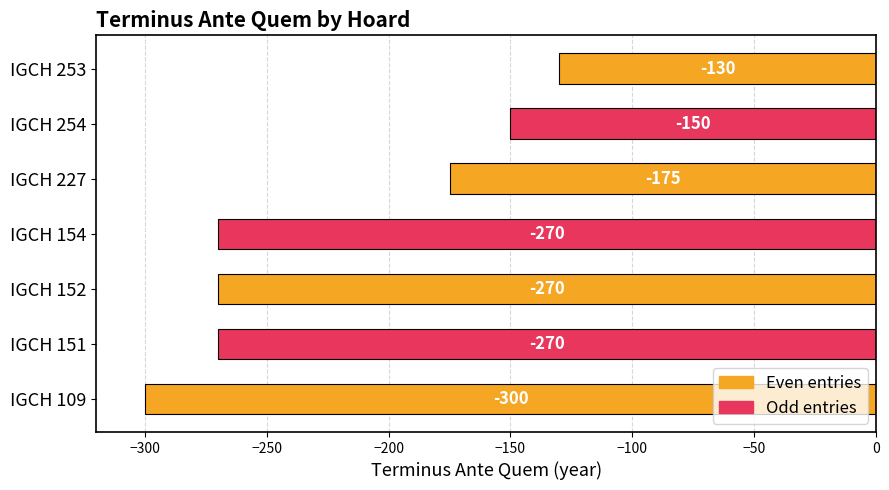

True or false: the data shows -150 at IGCH 254.

True